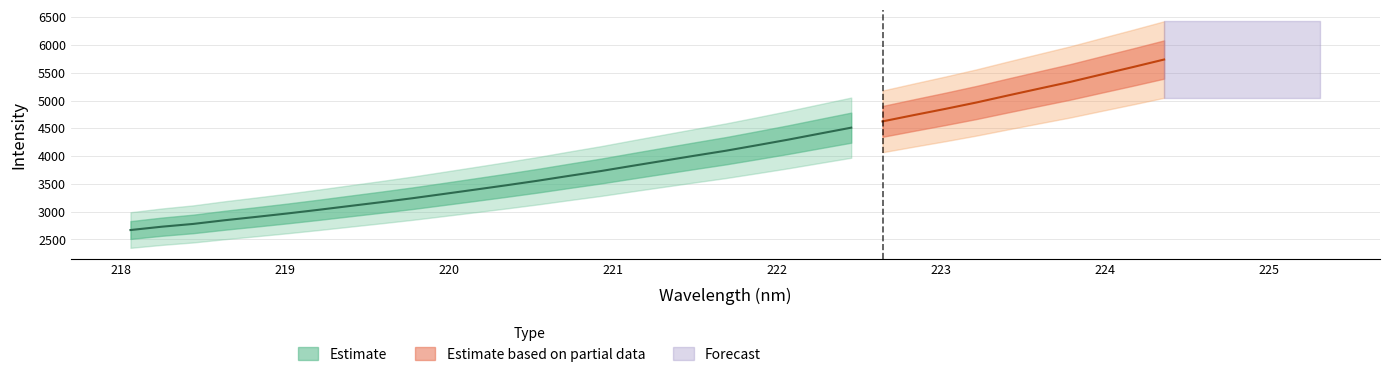

What is the difference between the x values at 20 and 12?

1.5